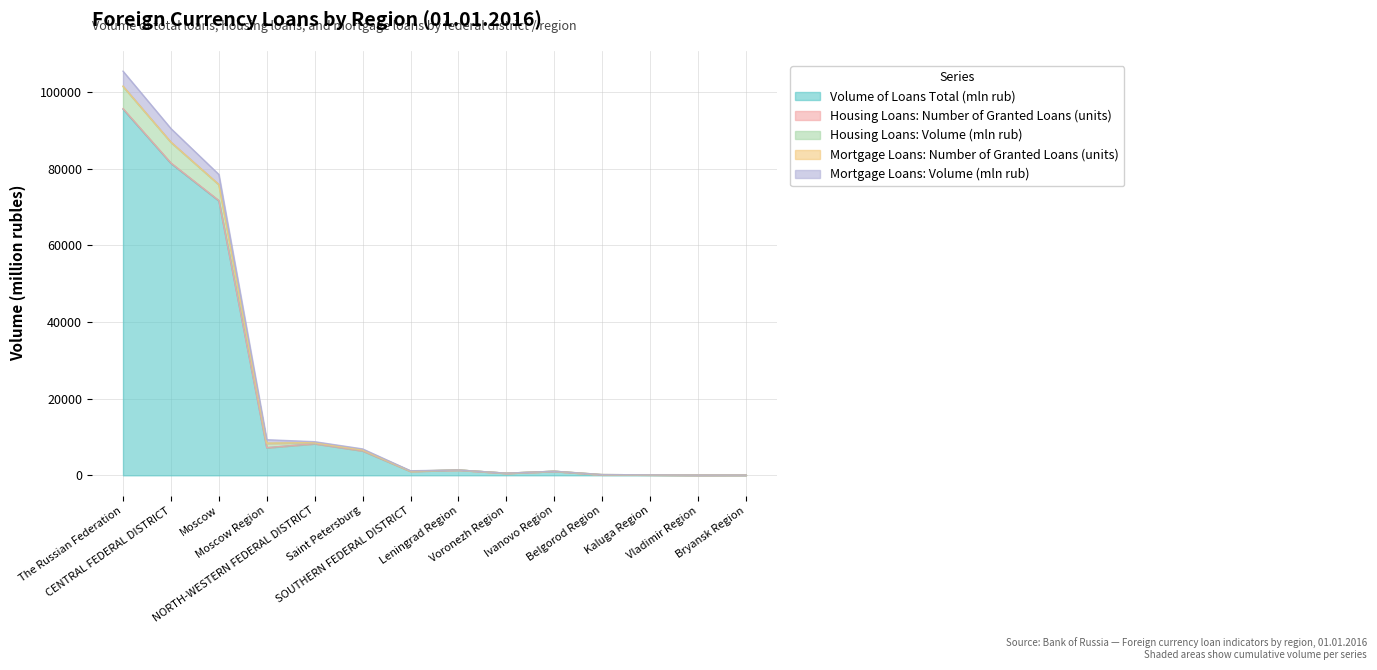

What is the maximum value for Volume of Loans Total (mln rub)?

95595